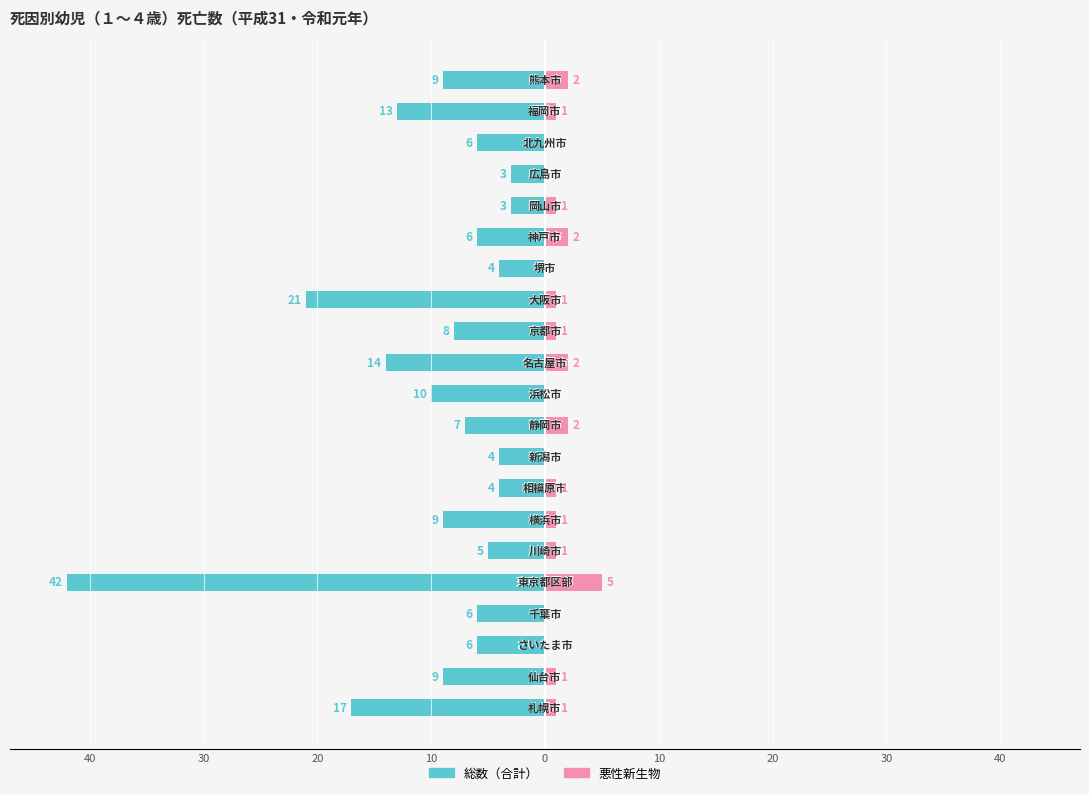

What is the value of the 総数（合計） bar at the 5th from the left?

-42